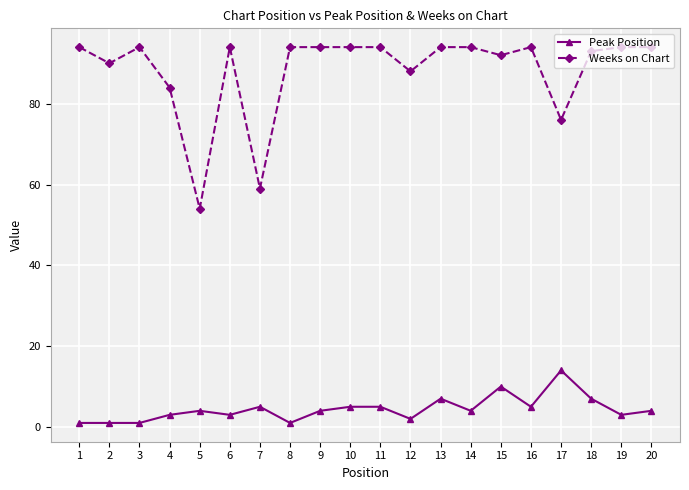

Read the Weeks on Chart value at 6, to the nearest 10.

90